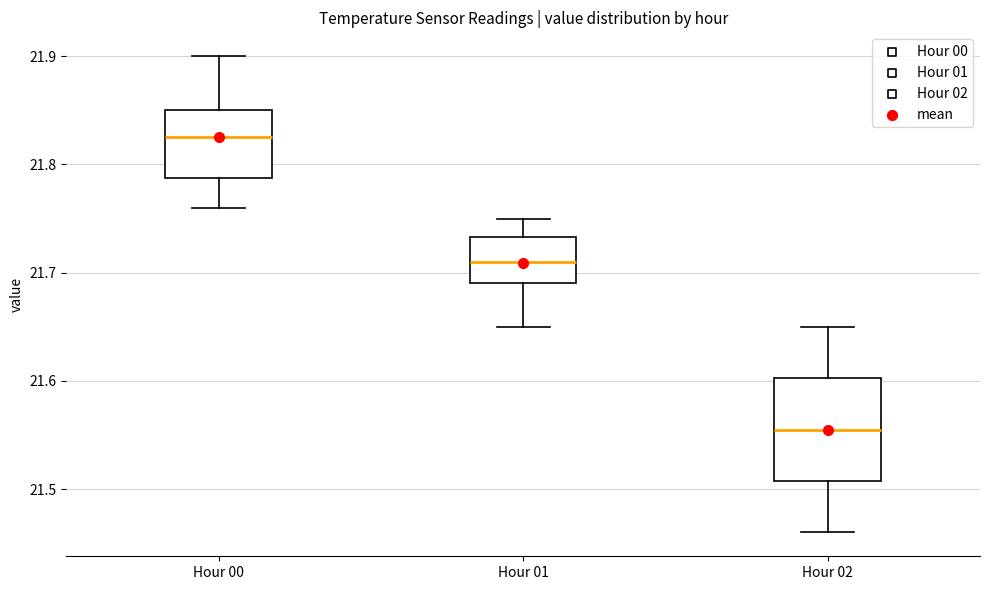

Where is the upper edge of the box for Hour 02 on the y-axis? The values are not printed on the chart, so give them approximately, as read against the axis.

21.60